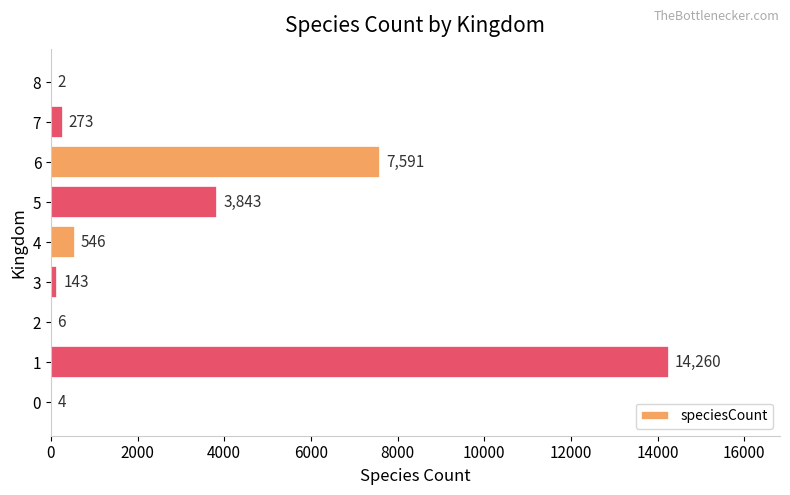

What value does the data have at 4?

546